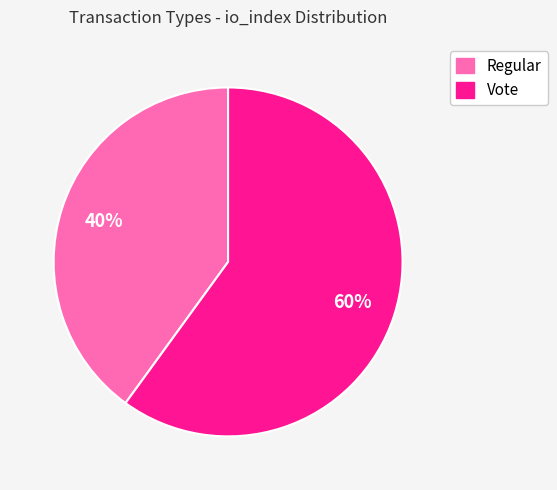

How many slices are in this pie chart?

2